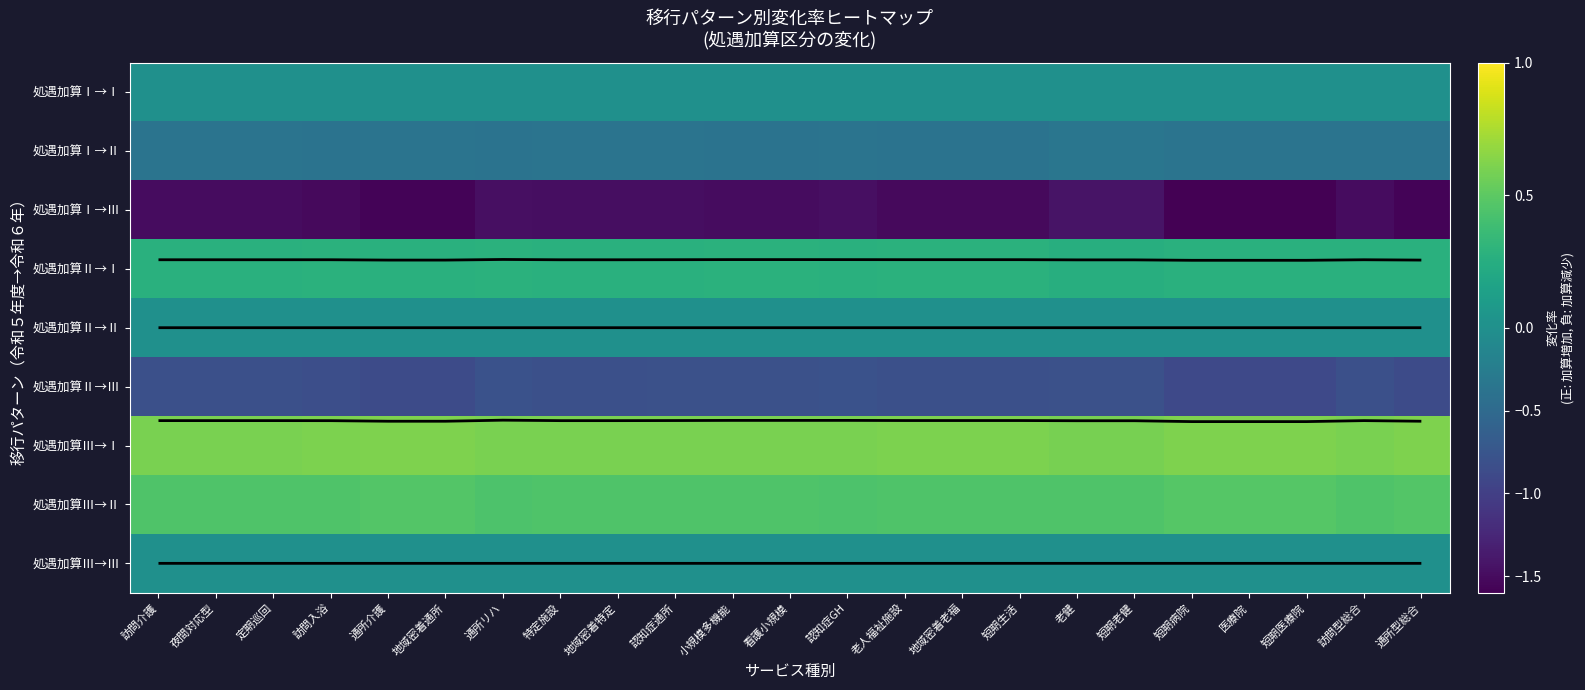

How many distinct data groups are displayed?

9